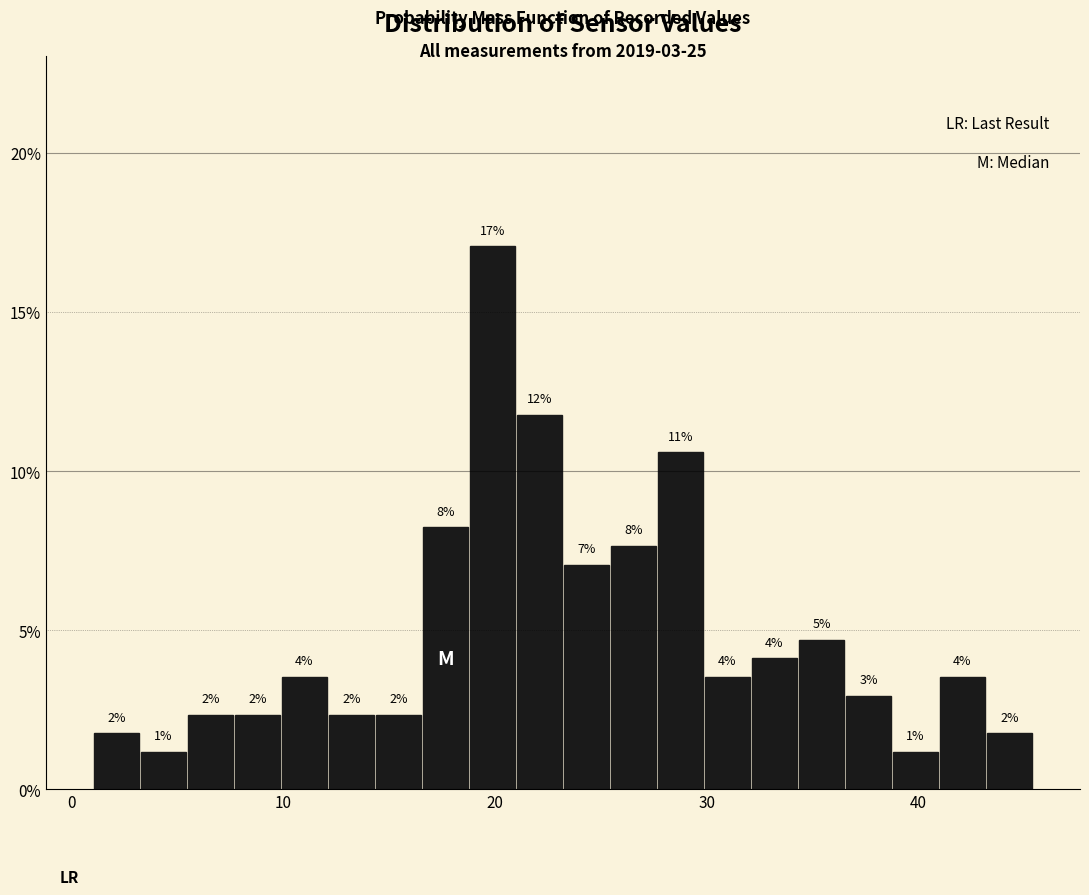

Read against the x-axis, roughly where is the centre of the tallest bar?

20